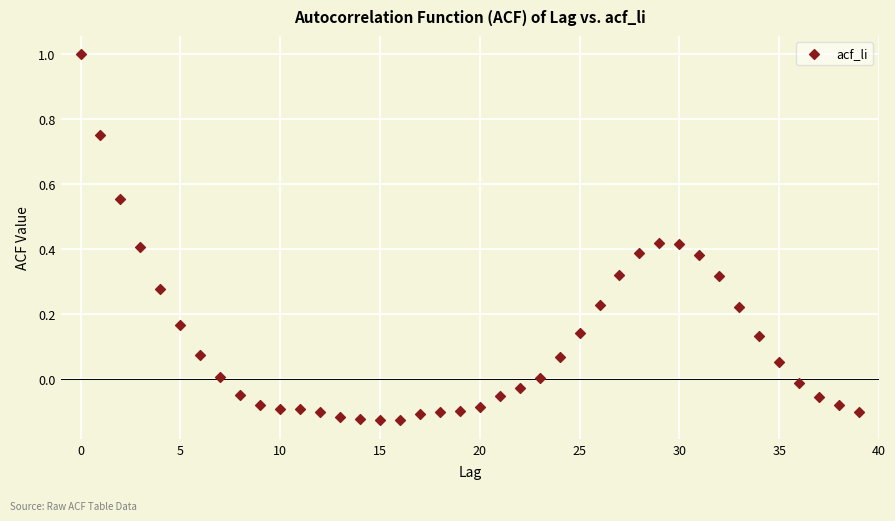

What is the range of Y values (max minus min)?

1.1